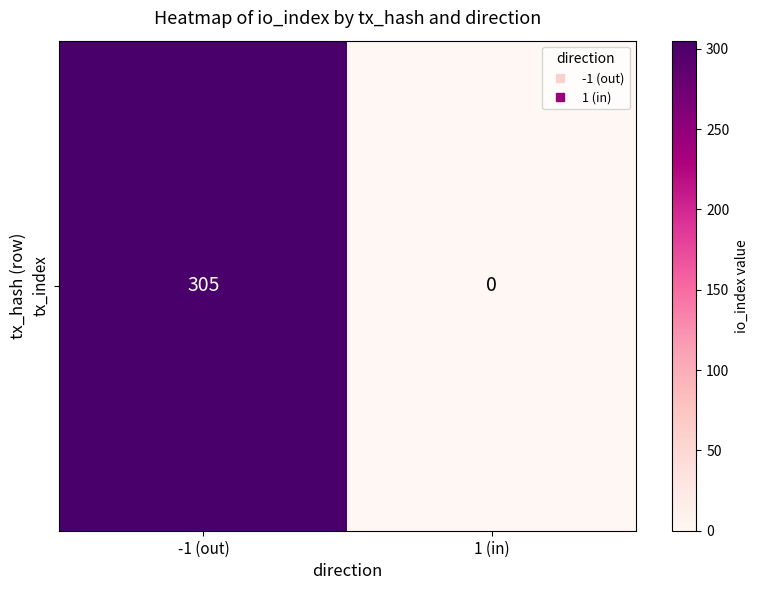

The chart shows a value of -155 at 1 (in). True or false?

False